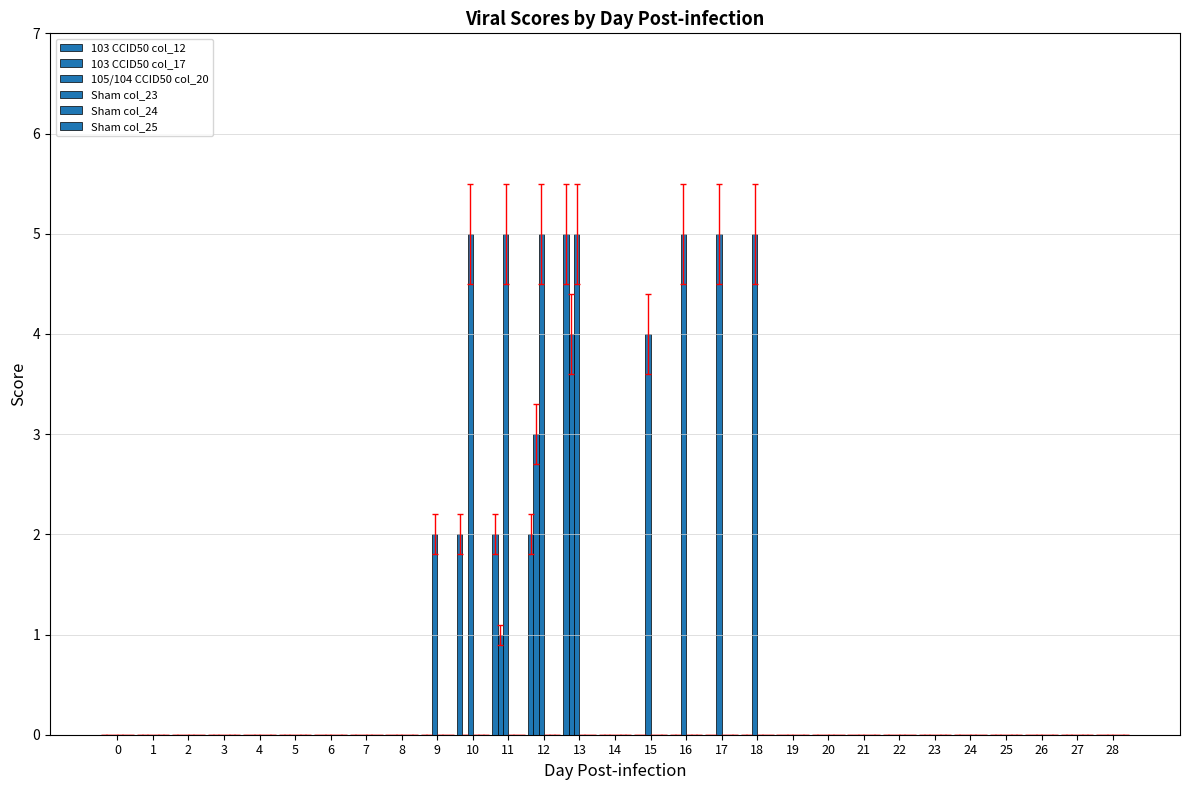

At which category is the sum across all series the highest?

13